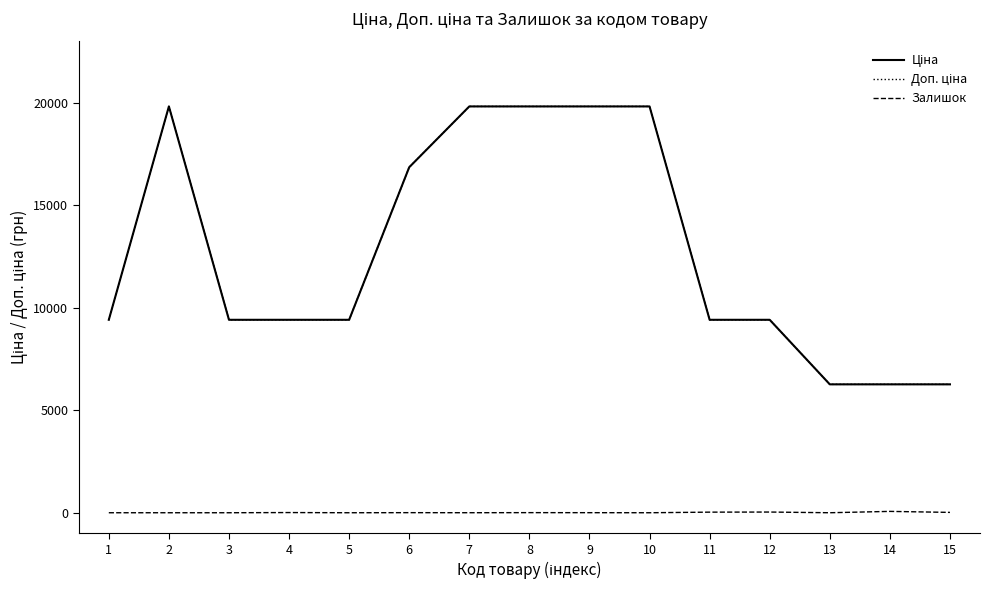

At which label is Ціна closest to 13048?

1